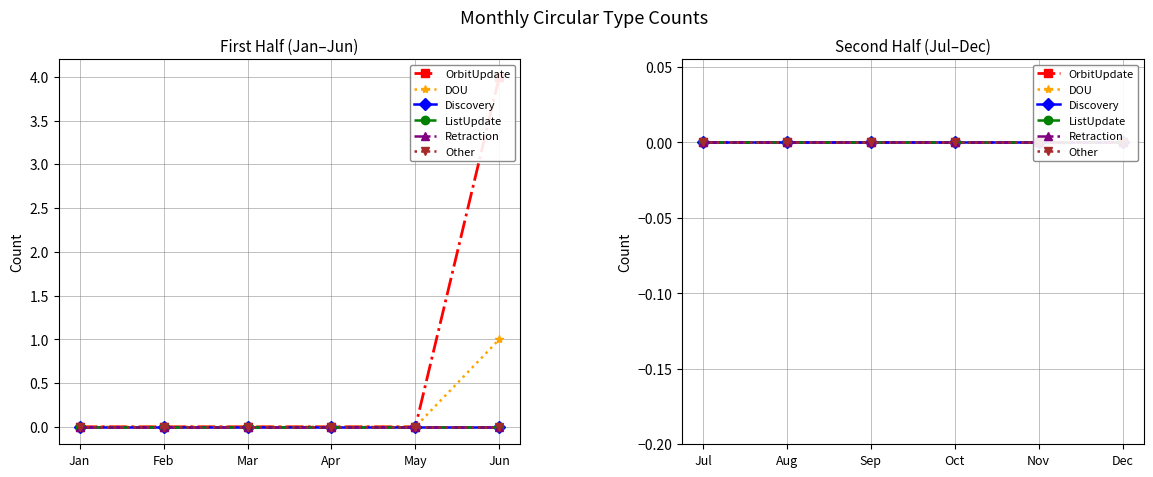

True or false: DOU and Other intersect in this chart.

False